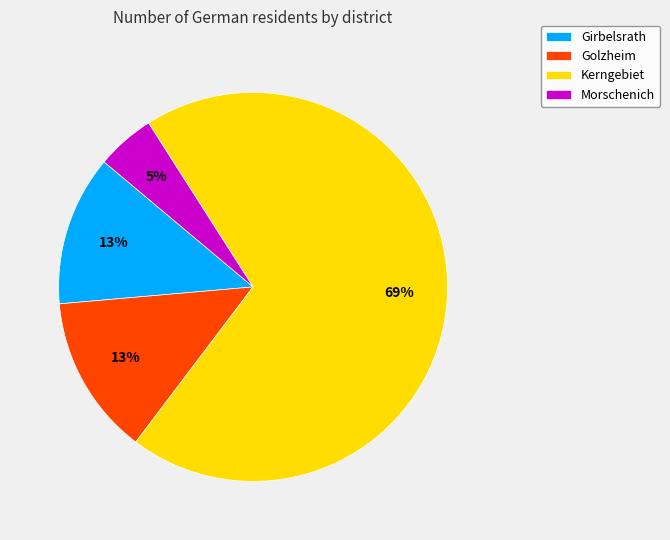

Count the number of slices in the pie.

4